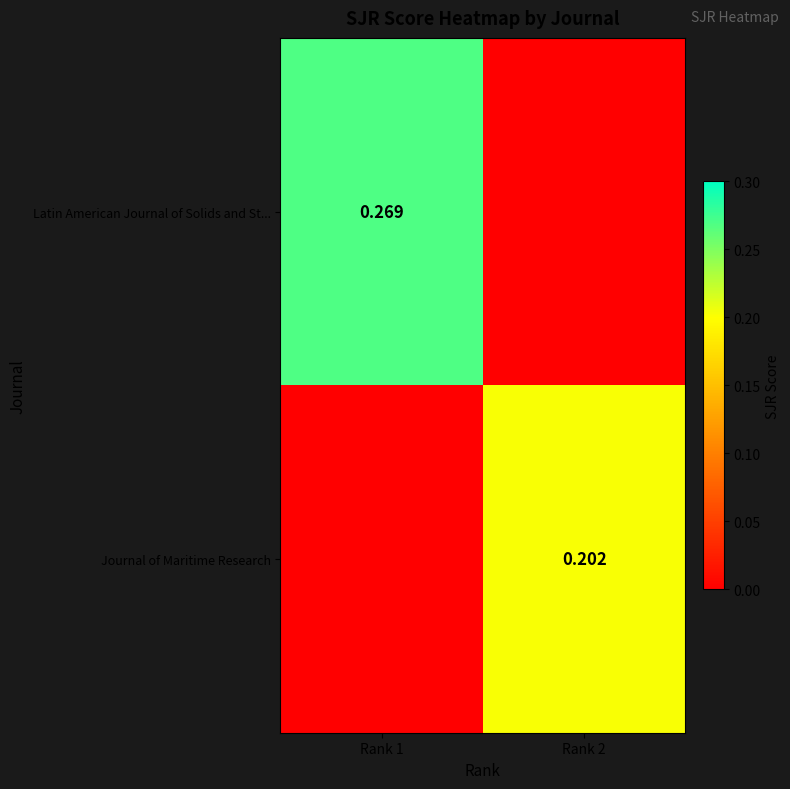

The Latin American Journal of Solids and St... series shows 0.2 at Rank 1. True or false?

False